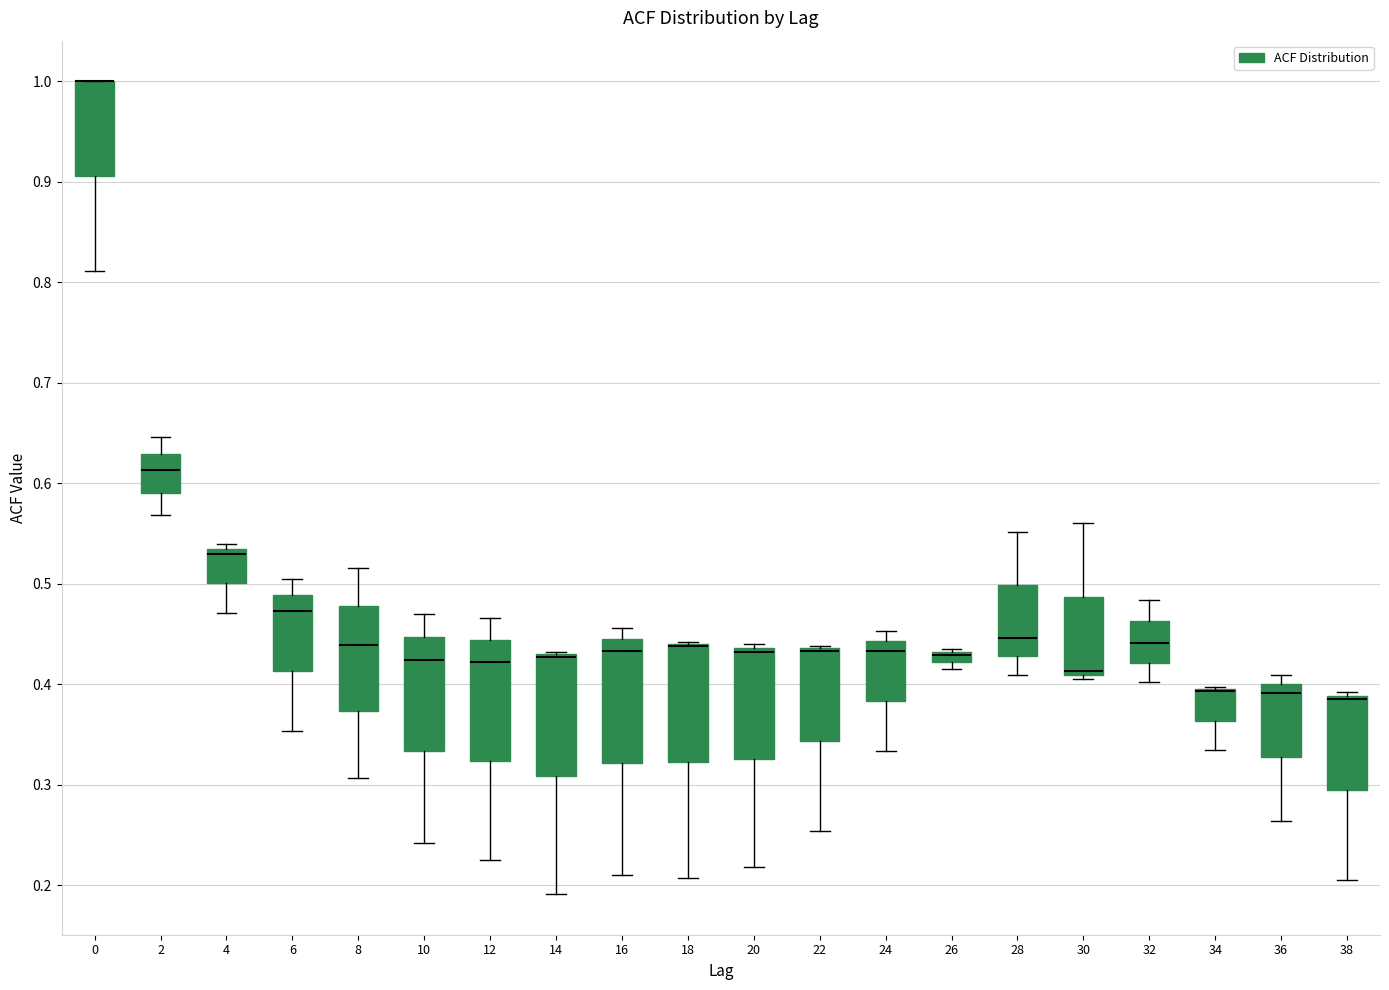

Where is the upper edge of the box at x = 22 on the y-axis? The values are not printed on the chart, so give them approximately, as read against the axis.

0.44